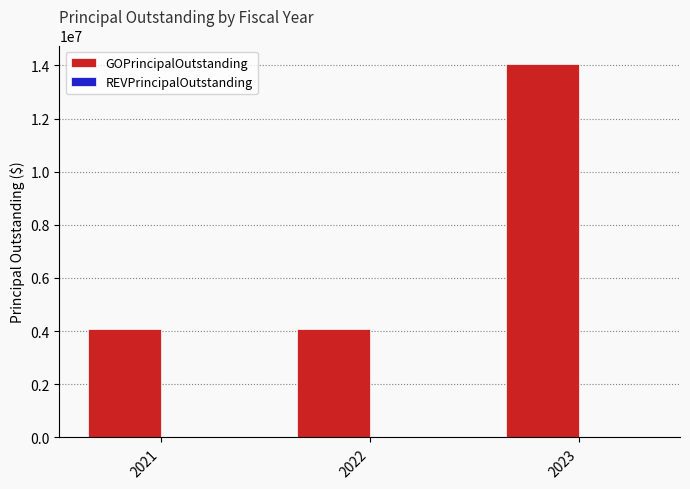

Which has a higher value, 2021 or 2023?

2023